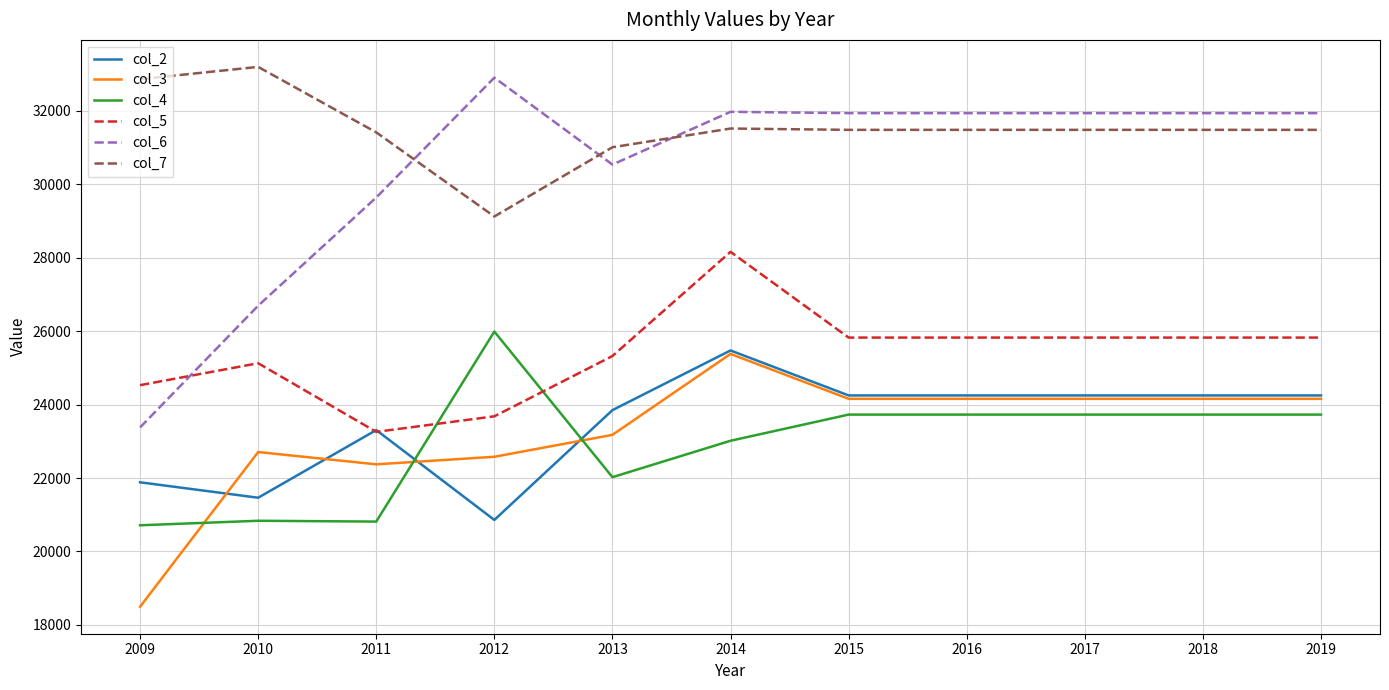

True or false: col_5 has a value of 25823.7 at 2018.

True